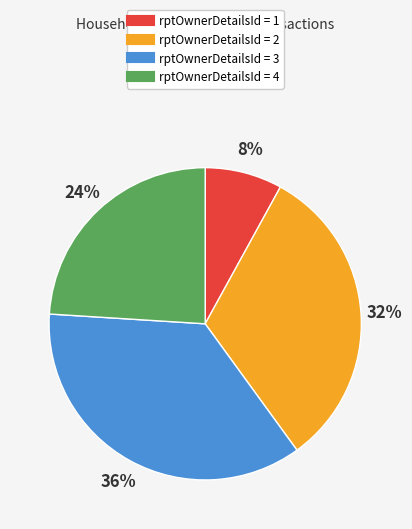

Is there any slice that represents more than half of the pie?

No